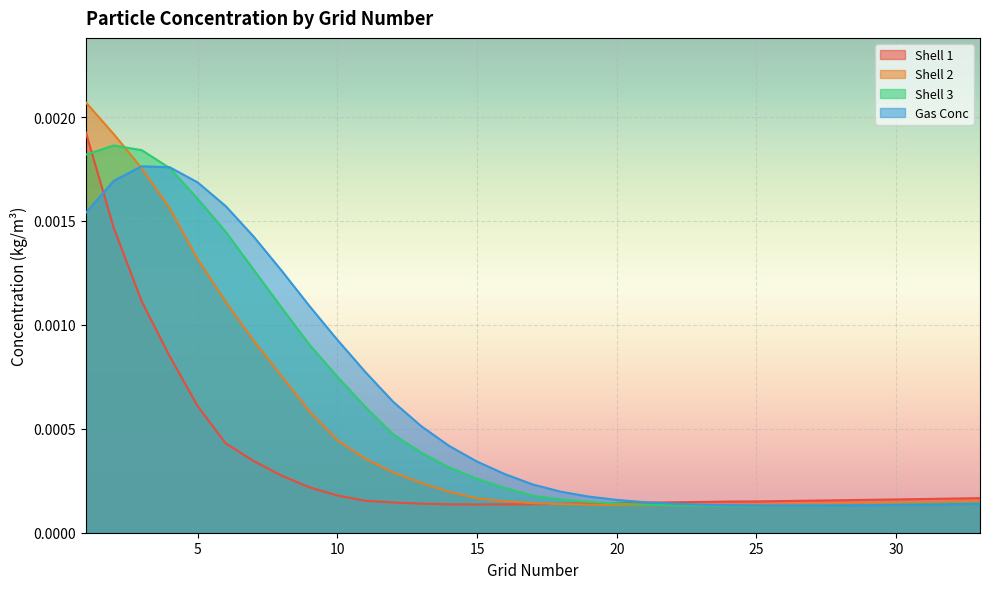

Reading left to right, what are all the values shown in this chart?

Shell 1: 1=0.0	2=0.0	3=0.0	4=0.0	5=0.0	6=0.0	7=0.0	8=0.0	9=0.0	10=0.0	11=0.0	12=0.0	13=0.0	14=0.0	15=0.0	16=0.0	17=0.0	18=0.0	19=0.0	20=0.0	21=0.0	22=0.0	23=0.0	24=0.0	25=0.0	26=0.0	27=0.0	28=0.0	29=0.0	30=0.0	31=0.0	32=0.0	33=0.0
Shell 2: 1=0.0	2=0.0	3=0.0	4=0.0	5=0.0	6=0.0	7=0.0	8=0.0	9=0.0	10=0.0	11=0.0	12=0.0	13=0.0	14=0.0	15=0.0	16=0.0	17=0.0	18=0.0	19=0.0	20=0.0	21=0.0	22=0.0	23=0.0	24=0.0	25=0.0	26=0.0	27=0.0	28=0.0	29=0.0	30=0.0	31=0.0	32=0.0	33=0.0
Shell 3: 1=0.0	2=0.0	3=0.0	4=0.0	5=0.0	6=0.0	7=0.0	8=0.0	9=0.0	10=0.0	11=0.0	12=0.0	13=0.0	14=0.0	15=0.0	16=0.0	17=0.0	18=0.0	19=0.0	20=0.0	21=0.0	22=0.0	23=0.0	24=0.0	25=0.0	26=0.0	27=0.0	28=0.0	29=0.0	30=0.0	31=0.0	32=0.0	33=0.0
Gas Conc: 1=0.0	2=0.0	3=0.0	4=0.0	5=0.0	6=0.0	7=0.0	8=0.0	9=0.0	10=0.0	11=0.0	12=0.0	13=0.0	14=0.0	15=0.0	16=0.0	17=0.0	18=0.0	19=0.0	20=0.0	21=0.0	22=0.0	23=0.0	24=0.0	25=0.0	26=0.0	27=0.0	28=0.0	29=0.0	30=0.0	31=0.0	32=0.0	33=0.0